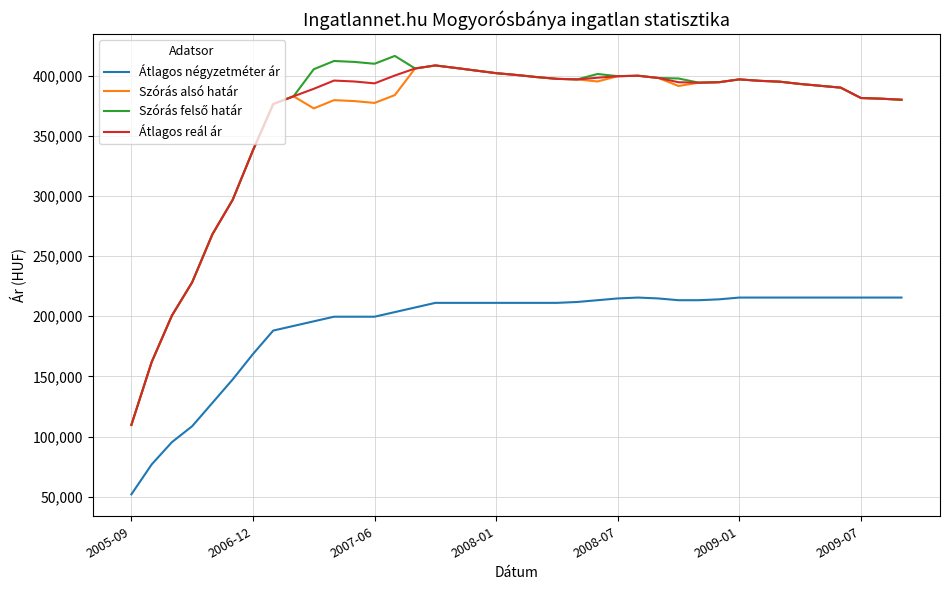

At how many categories does at least one series exceed 91117?

39